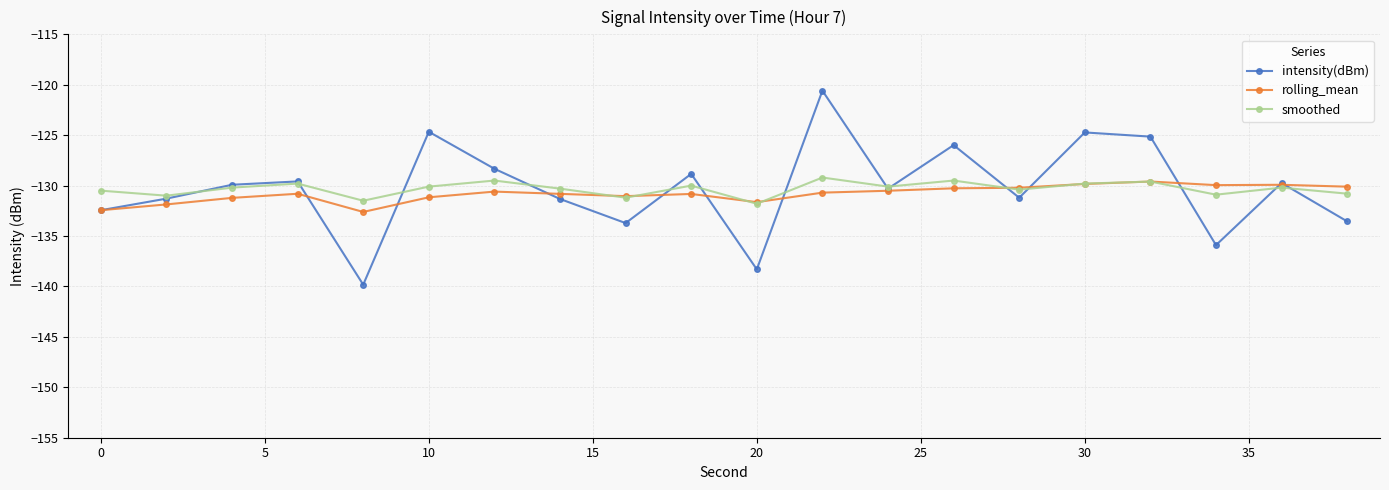

Which series has the largest range (max minus min)?

intensity(dBm)